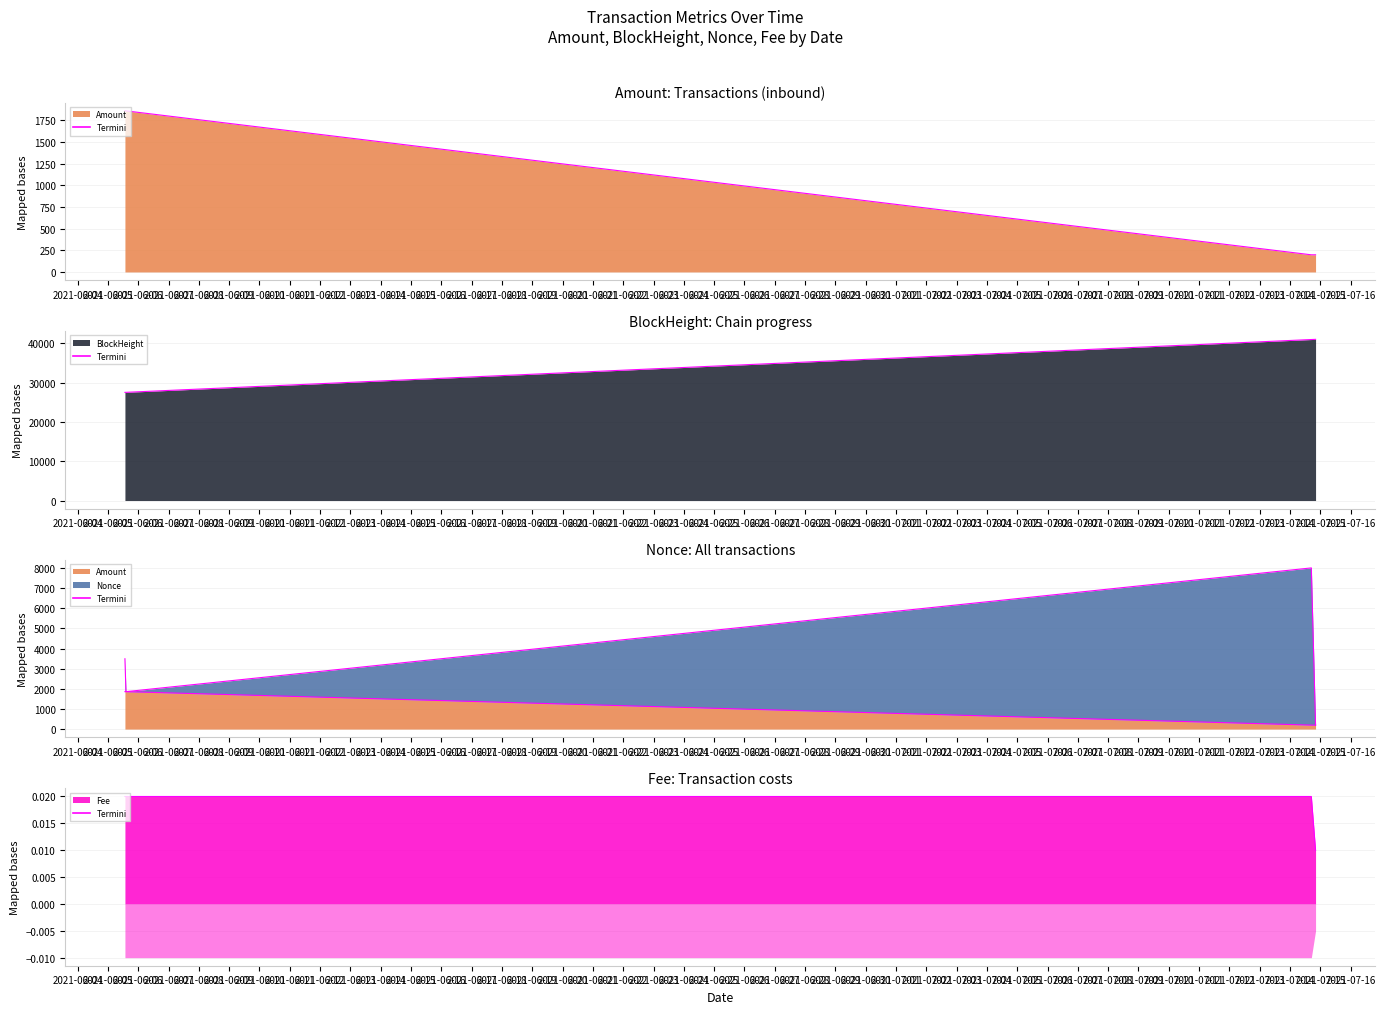

What is the maximum value shown in the chart?

40971.0